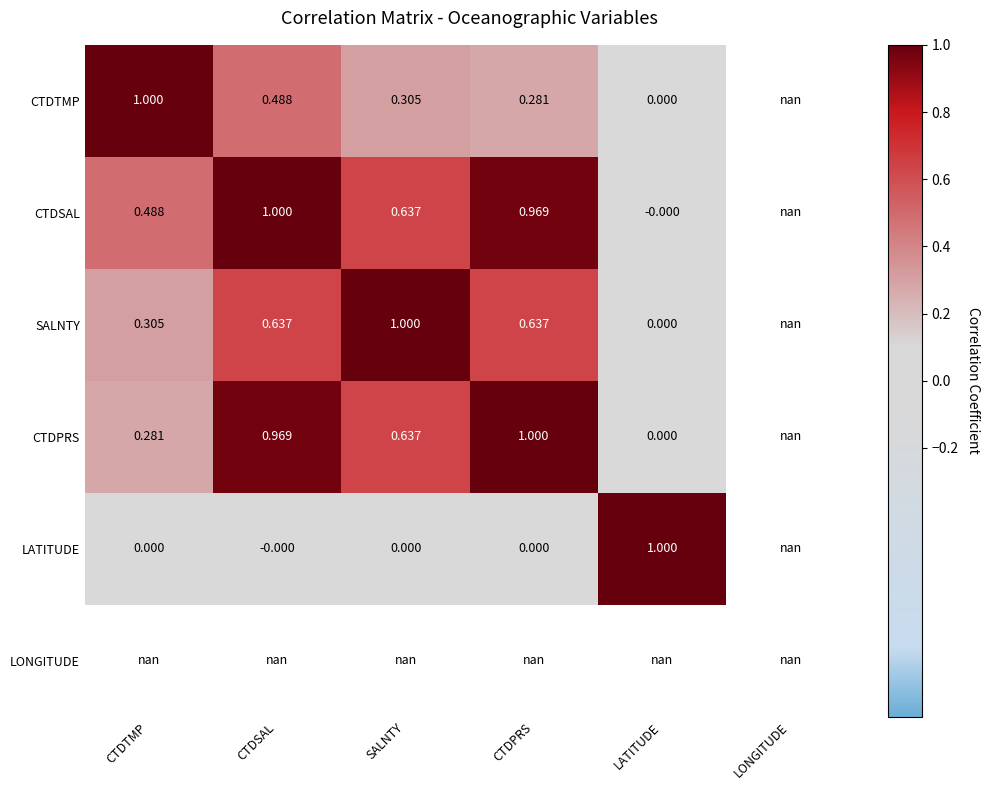

At how many categories does at least one series exceed 0?

5